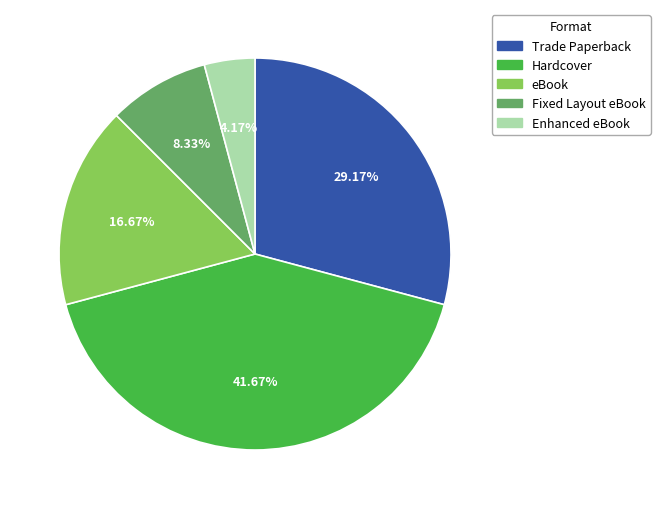

Which has a higher value, Fixed Layout eBook or eBook?

eBook